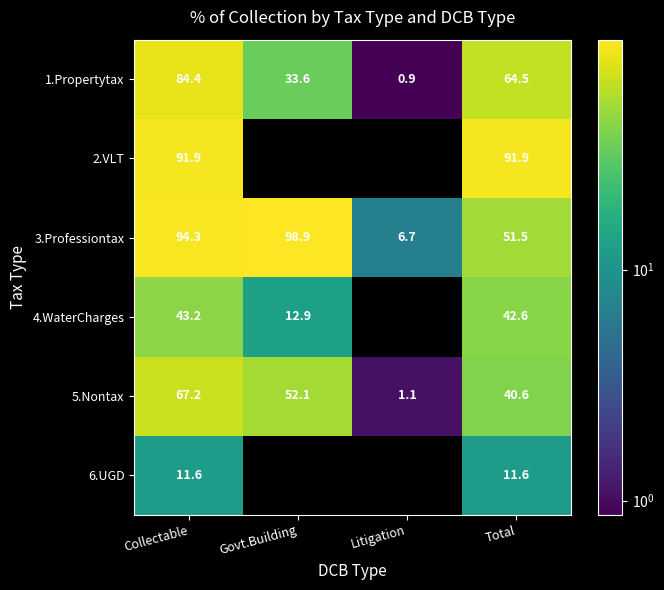

At which label is 1.Propertytax closest to 42?

Govt.Building